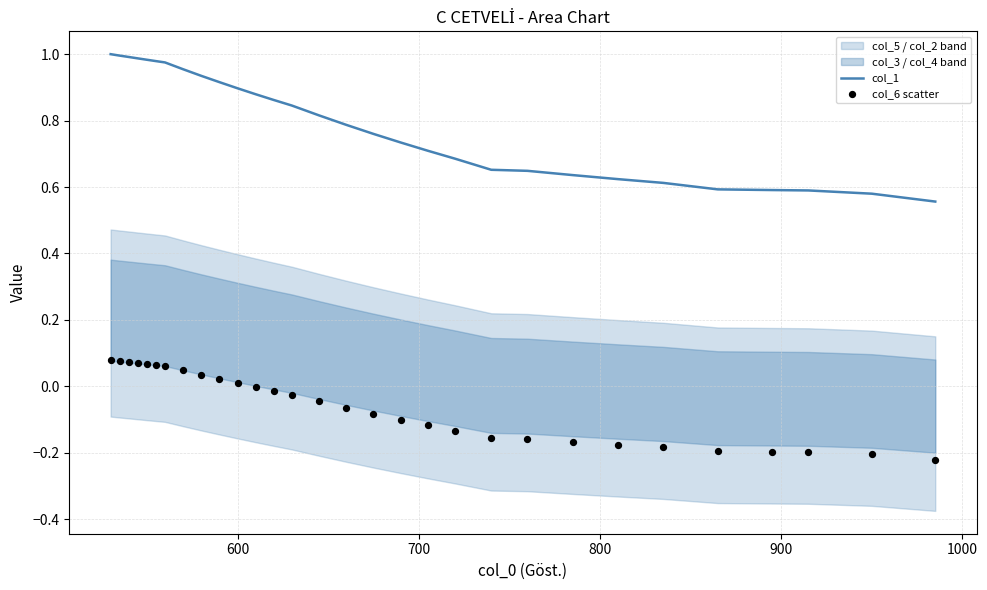

Which series contains the highest Y value?

col_1